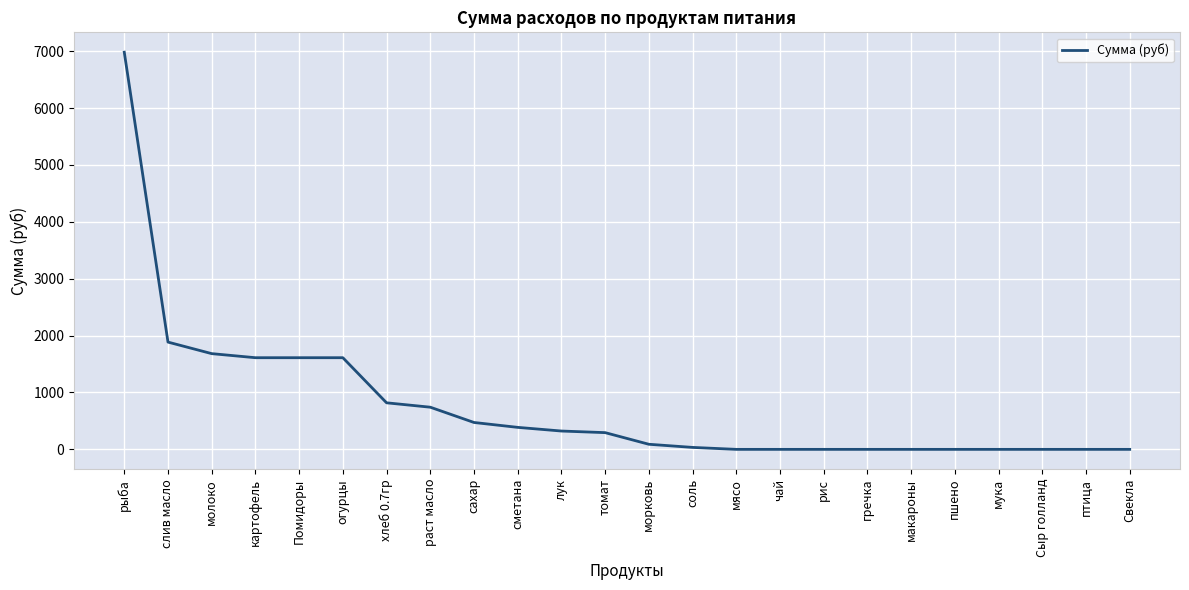

Where is the data nearest to the value 3490?

слив масло